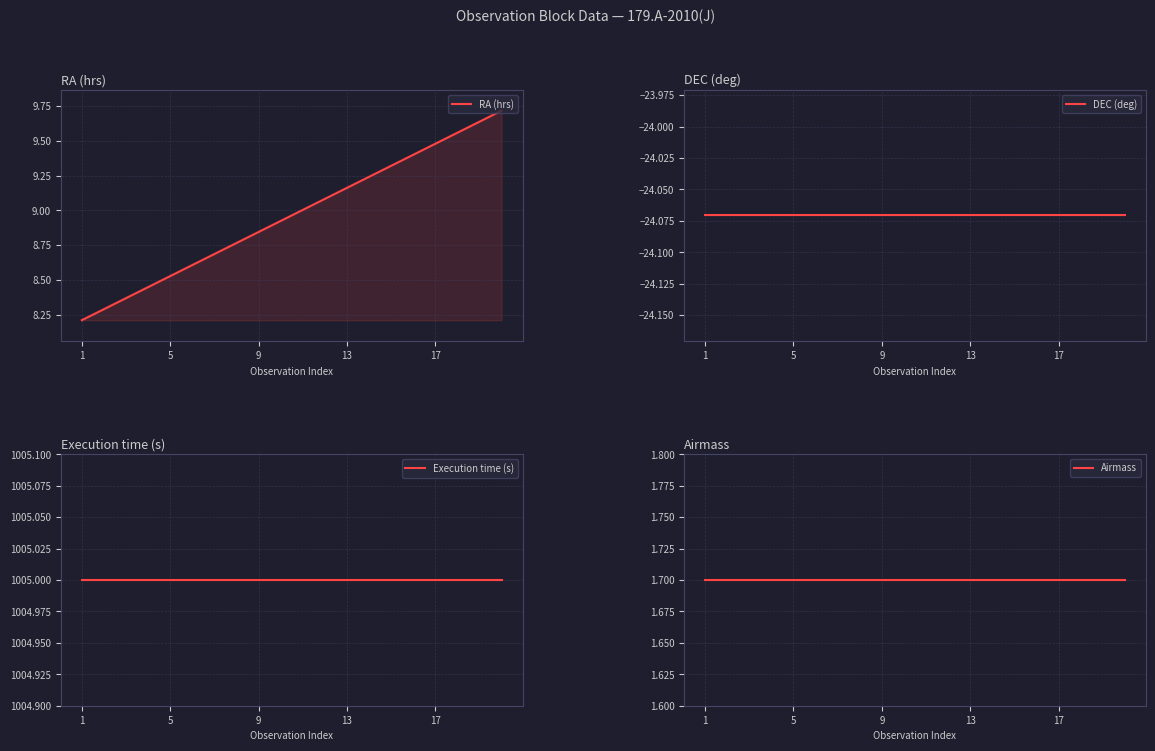

True or false: Execution time (s) has more than 1 points higher than both neighbors.

False